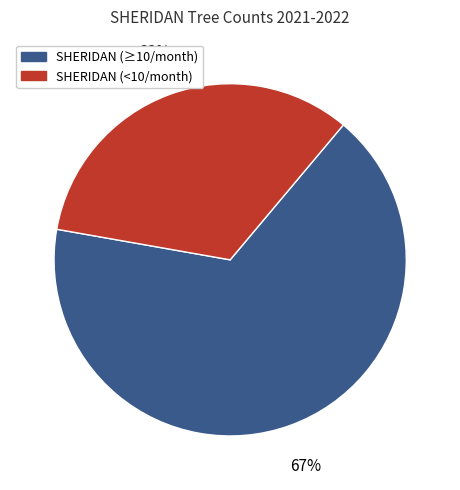

To the nearest percent, what is the average slice percentage?

50%